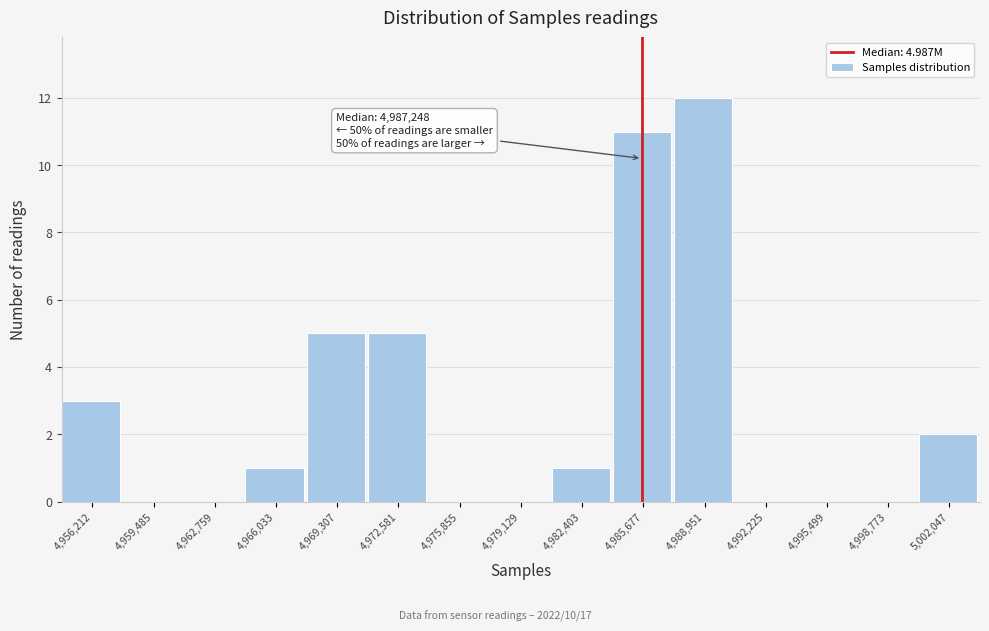

Reading left to right, list all the values displayed in this chart.

4,956,212=3	4,959,485=0	4,962,759=0	4,966,033=1	4,969,307=5	4,972,581=5	4,975,855=0	4,979,129=0	4,982,403=1	4,985,677=11	4,988,951=12	4,992,225=0	4,995,499=0	4,998,773=0	5,002,047=2